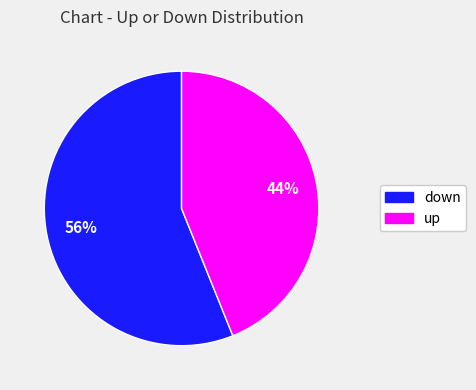

How many segments does this pie chart have?

2